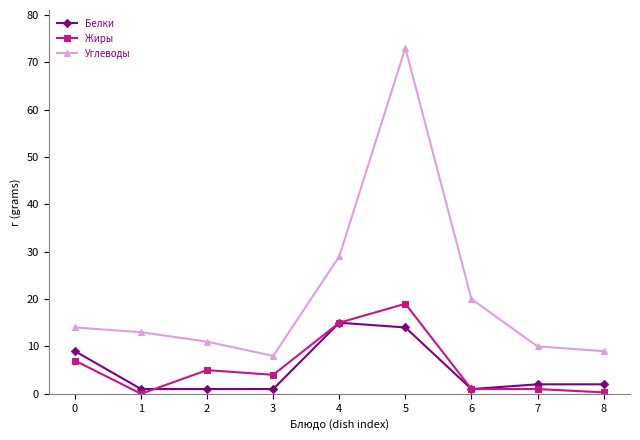

Is it true that Углеводы equals 11.0 at 2?

True